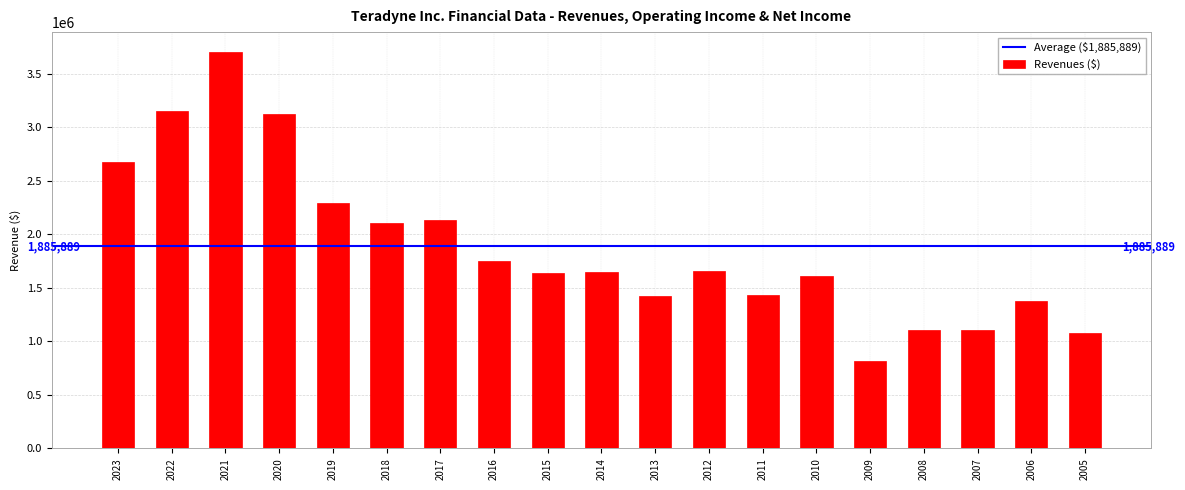

Which has a higher value, 2020 or 2011?

2020